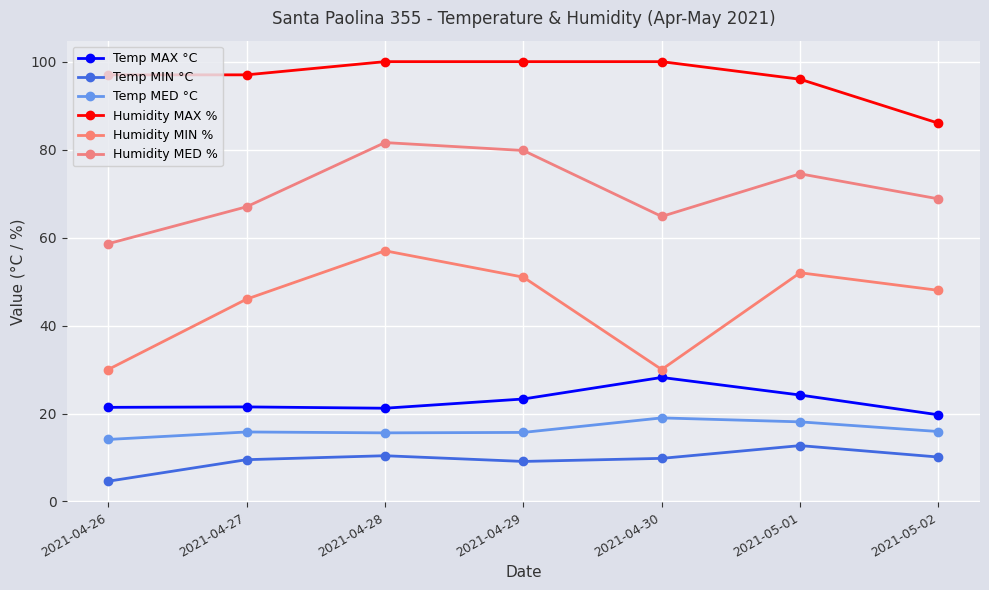

Reading left to right, extract all data points from this chart.

Temp MAX °C: 2021-04-26=21.4	2021-04-27=21.5	2021-04-28=21.2	2021-04-29=23.3	2021-04-30=28.2	2021-05-01=24.2	2021-05-02=19.7
Temp MIN °C: 2021-04-26=4.6	2021-04-27=9.5	2021-04-28=10.4	2021-04-29=9.1	2021-04-30=9.8	2021-05-01=12.7	2021-05-02=10.1
Temp MED °C: 2021-04-26=14.1	2021-04-27=15.8	2021-04-28=15.6	2021-04-29=15.7	2021-04-30=19.0	2021-05-01=18.1	2021-05-02=15.9
Humidity MAX %: 2021-04-26=97.0	2021-04-27=97.0	2021-04-28=100.0	2021-04-29=100.0	2021-04-30=100.0	2021-05-01=96.0	2021-05-02=86.0
Humidity MIN %: 2021-04-26=30.0	2021-04-27=46.0	2021-04-28=57.0	2021-04-29=51.0	2021-04-30=30.0	2021-05-01=52.0	2021-05-02=48.0
Humidity MED %: 2021-04-26=58.6	2021-04-27=67.0	2021-04-28=81.6	2021-04-29=79.8	2021-04-30=64.8	2021-05-01=74.5	2021-05-02=68.8